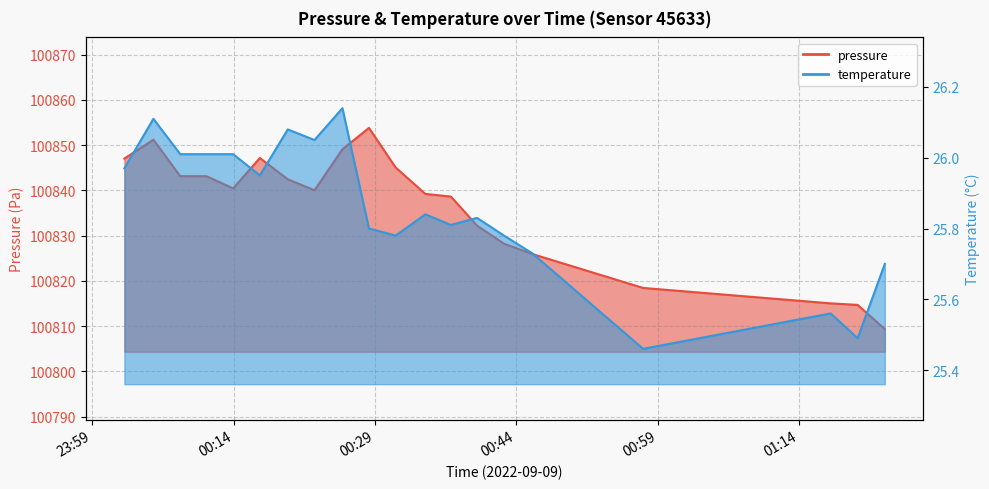

What is the difference between the second highest and second lowest values in the pressure series?

36.5